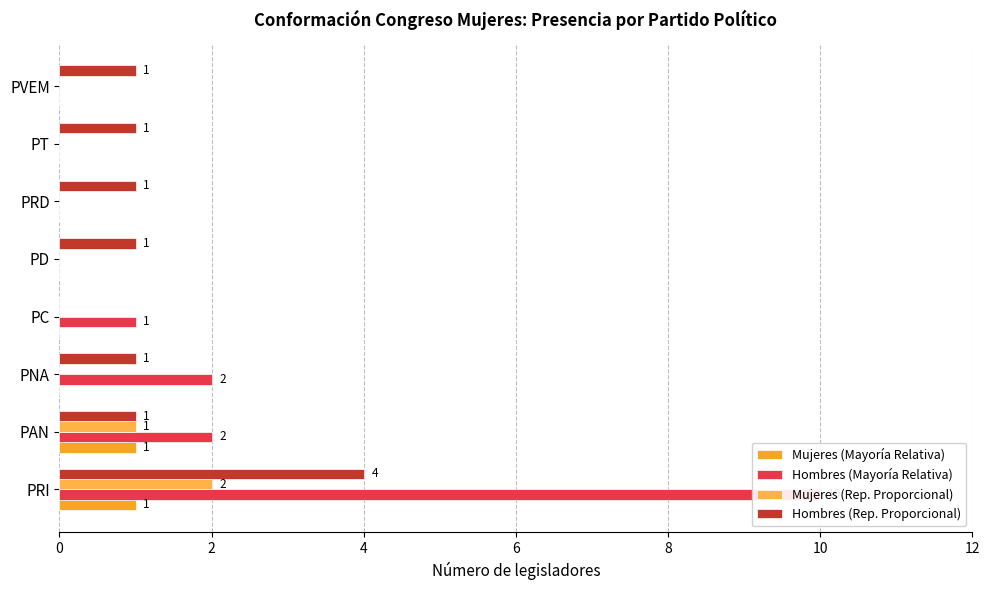

What is the label of the 7th bar from the right?

PAN